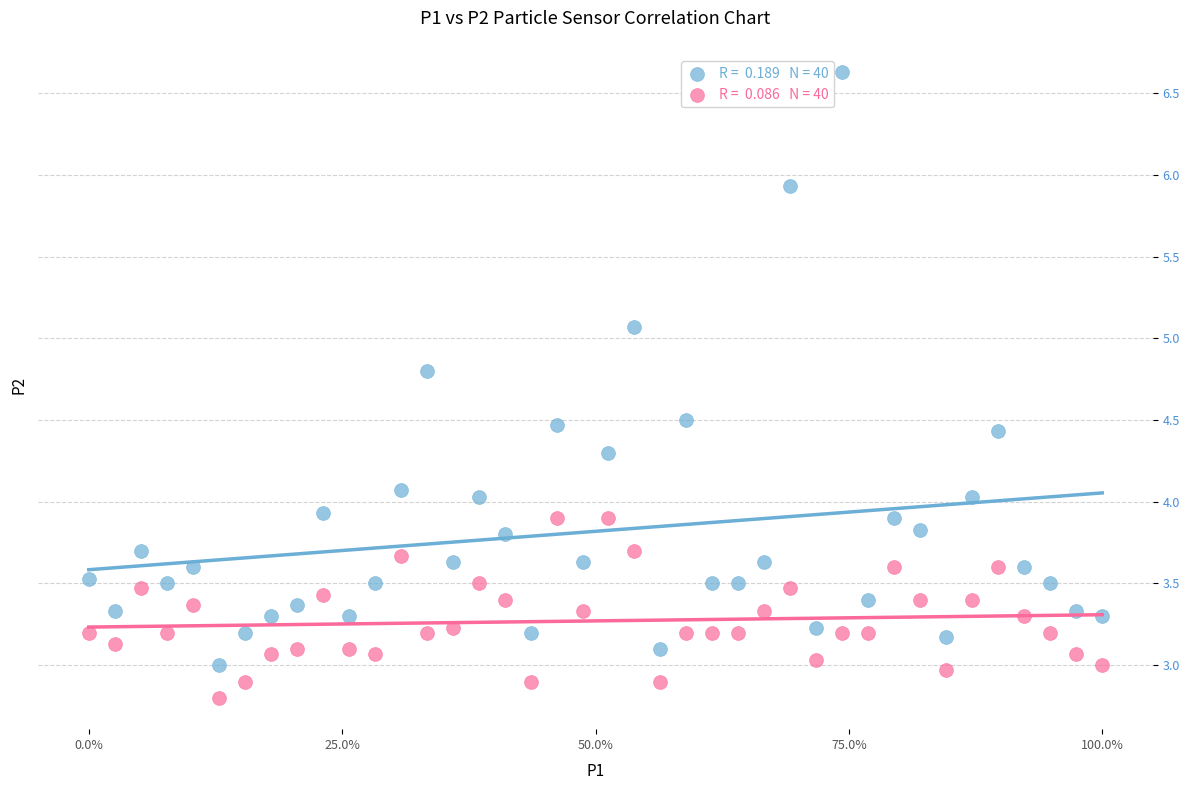

Across all data points, what is the range of X values (max minus min)?

1.0